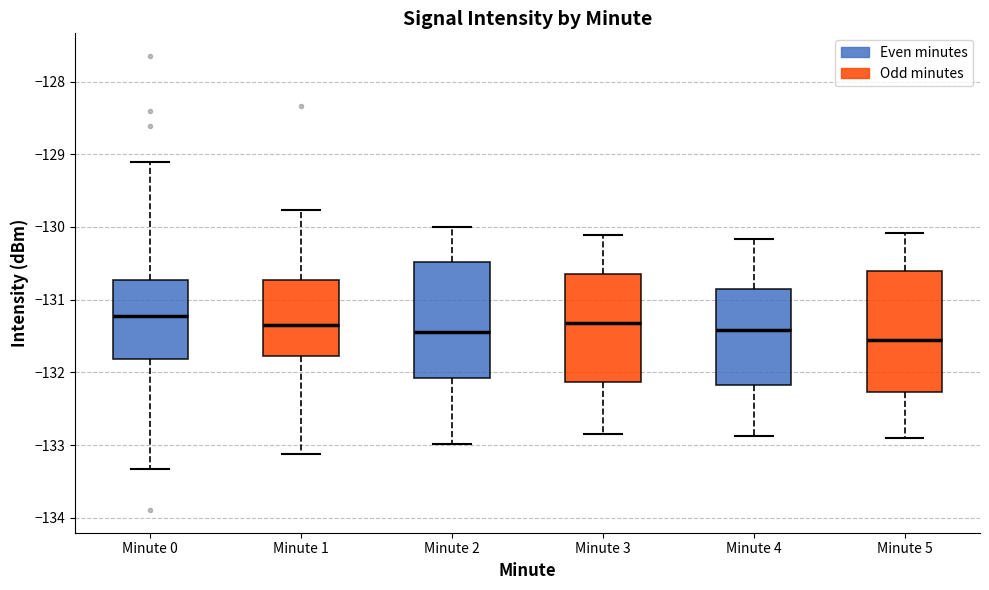

Where does the upper whisker of the box for Minute 3 end on the y-axis? The values are not printed on the chart, so give them approximately, as read against the axis.

-130.1